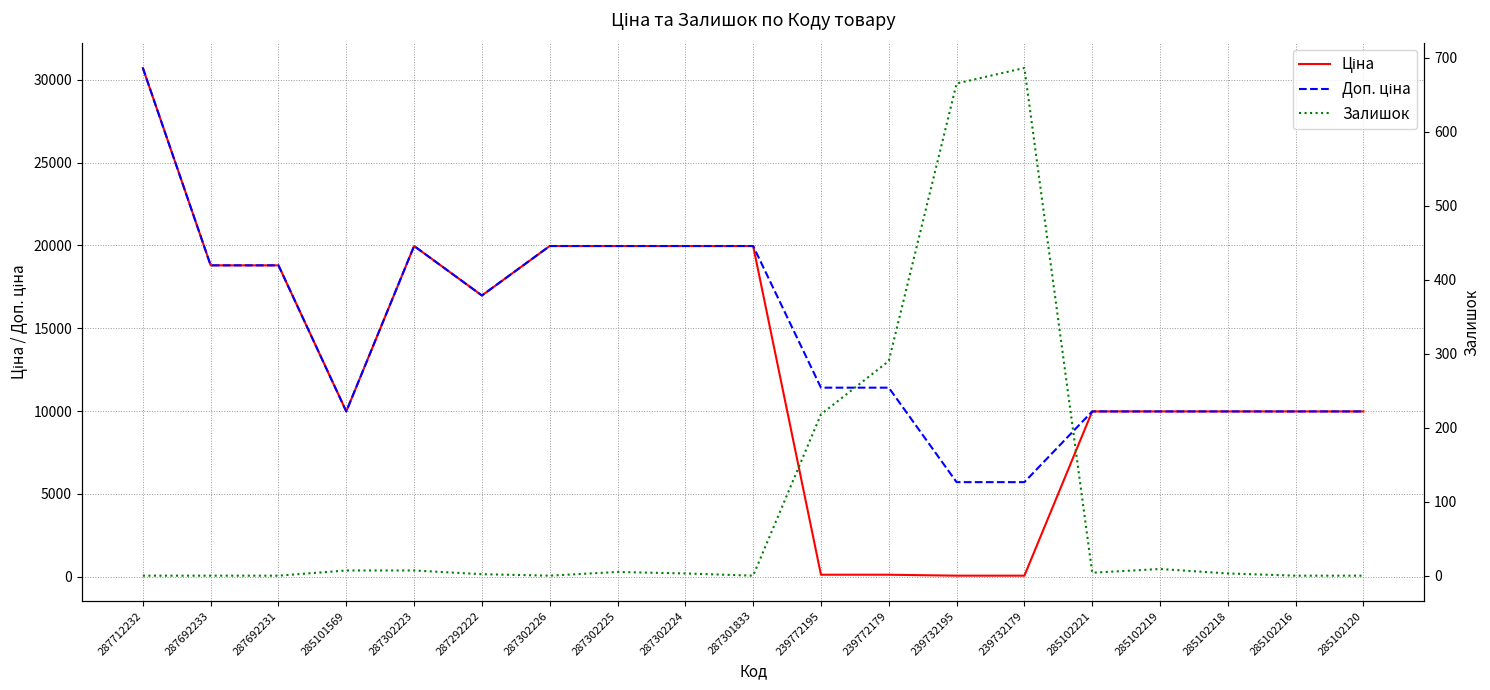

What is the total value across all series at 285102216?

19950.0